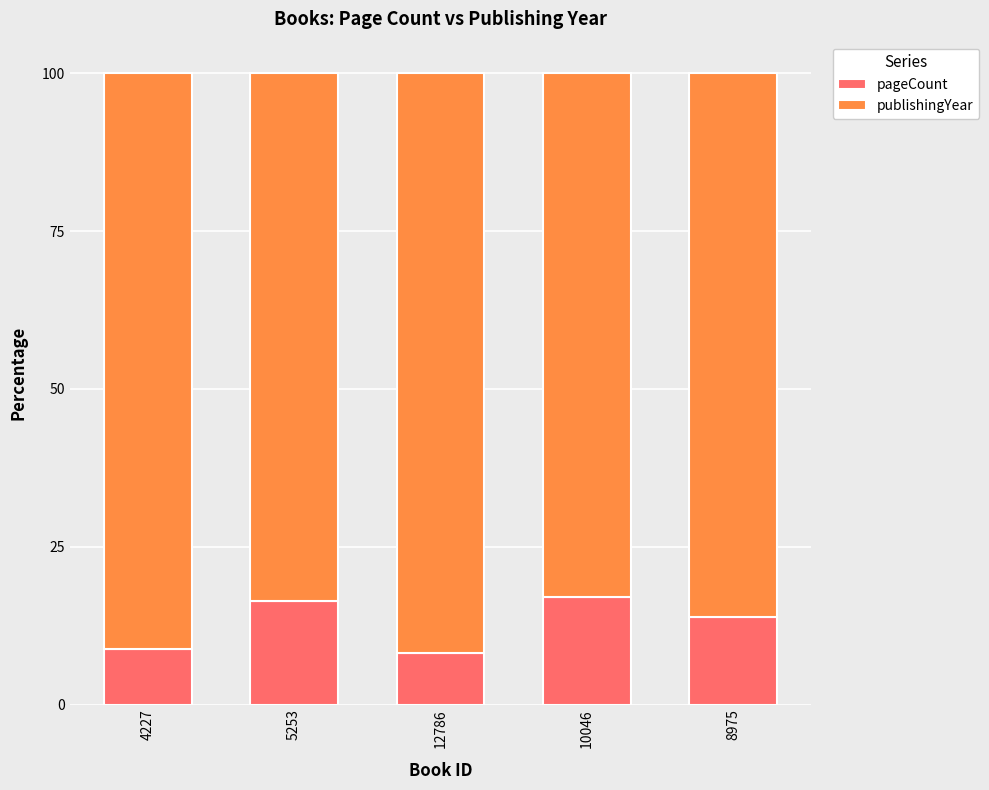

What are all the series names shown in the legend?

pageCount, publishingYear